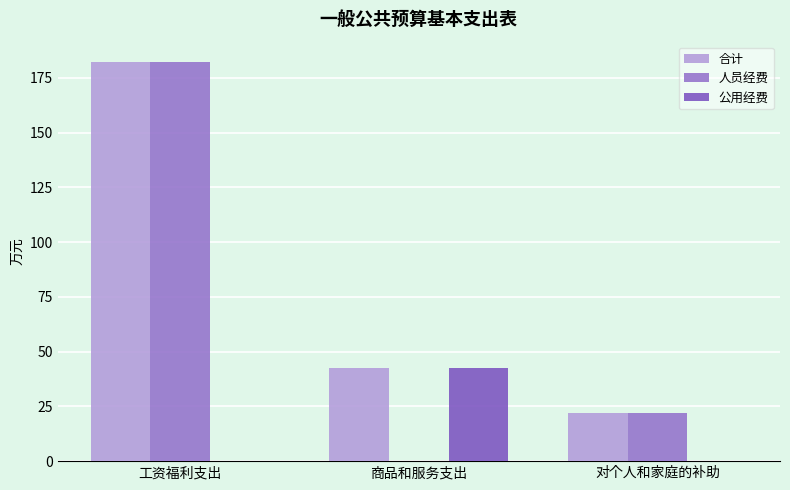

What is the difference between the highest and lowest values at 商品和服务支出?

42.5